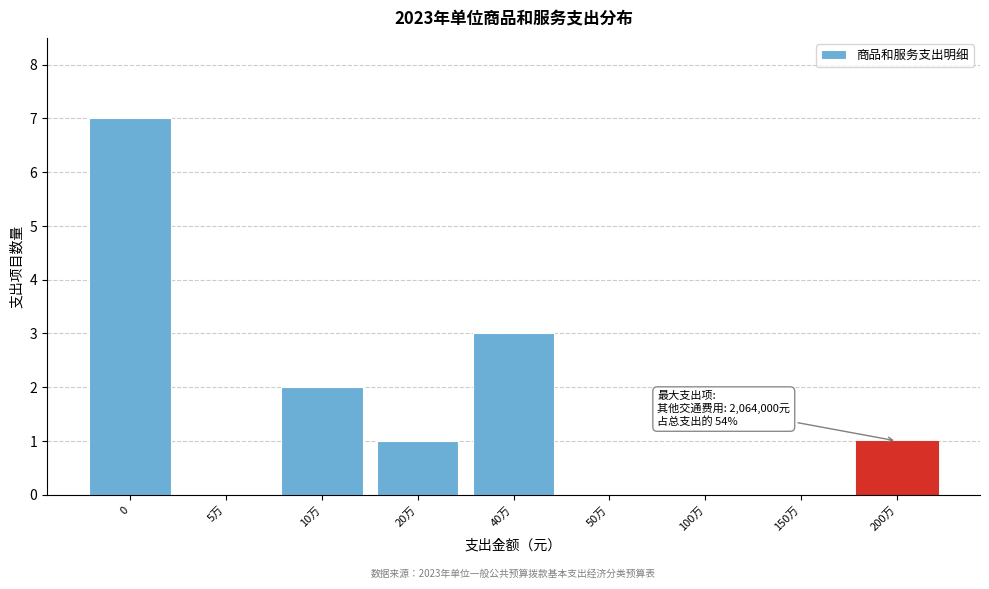

Reading left to right, transcribe all the data shown in this chart.

0=7	5万=0	10万=2	20万=1	40万=3	50万=0	100万=0	150万=0	200万=1